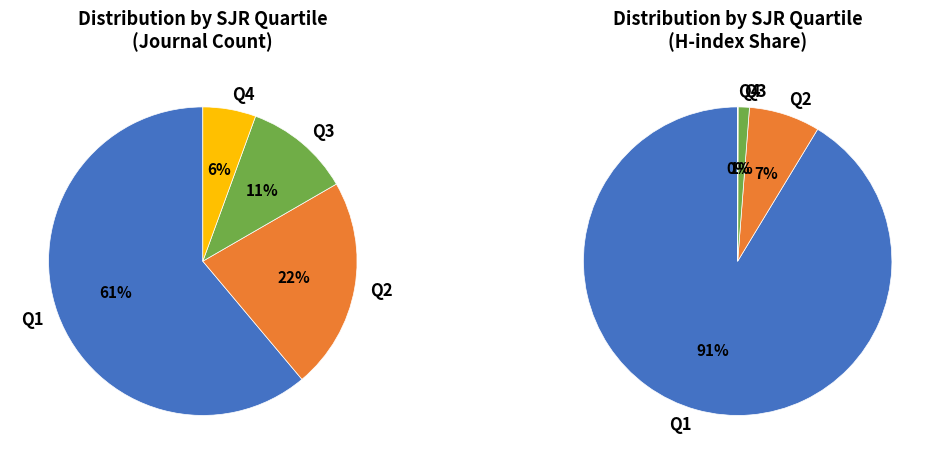

What portion of the pie excludes Q4?

94.4%